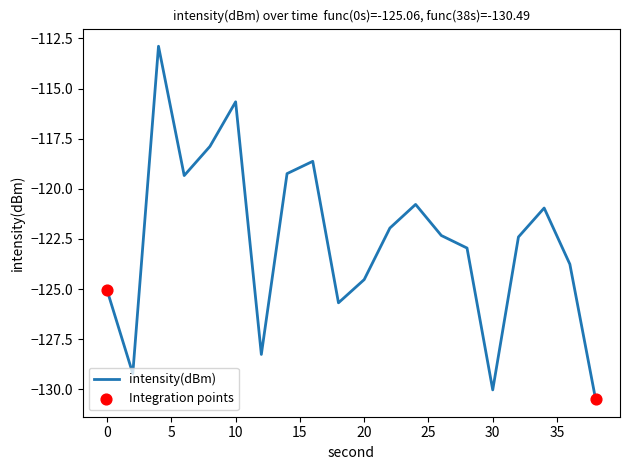

What is the maximum value shown in the chart?

-112.9